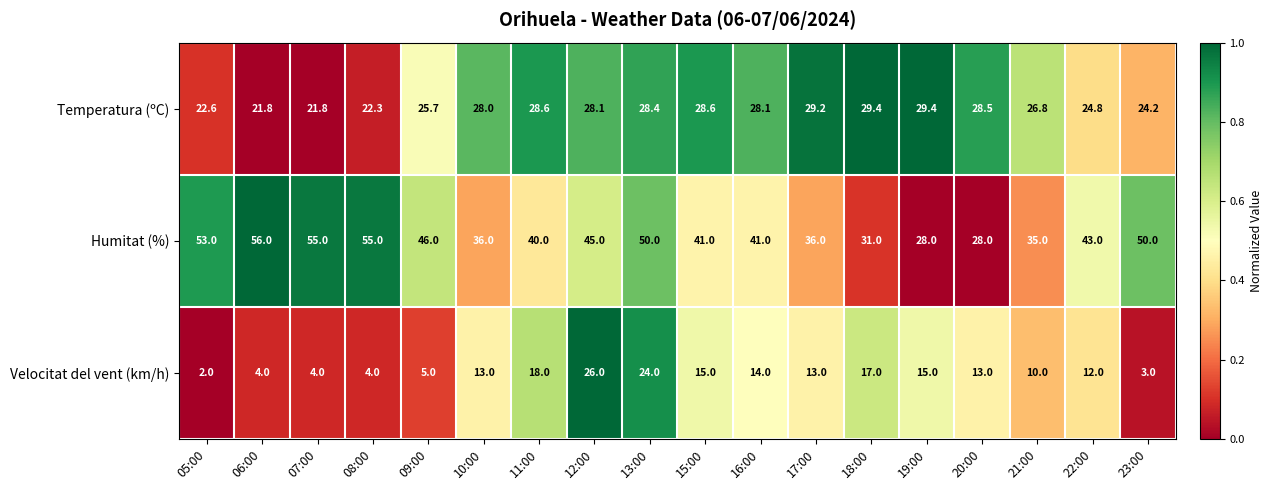

Which series has the widest spread of values?

Humitat (%)